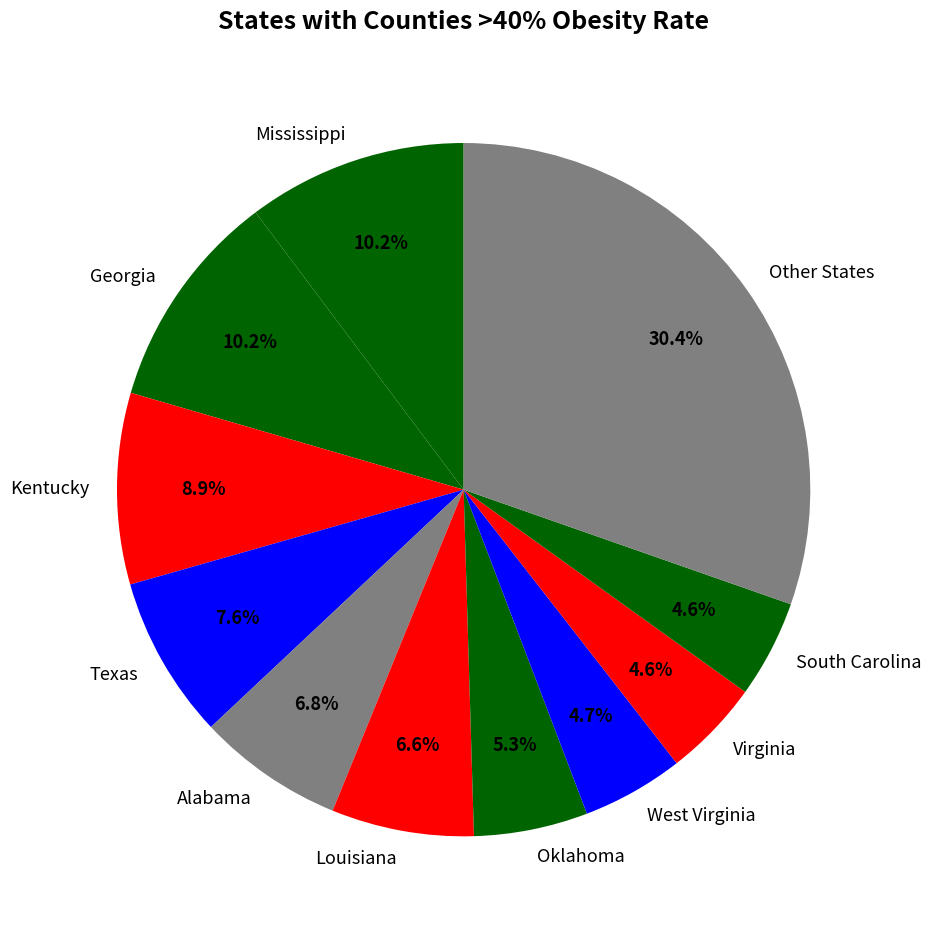

Is West Virginia the majority of the pie?

No